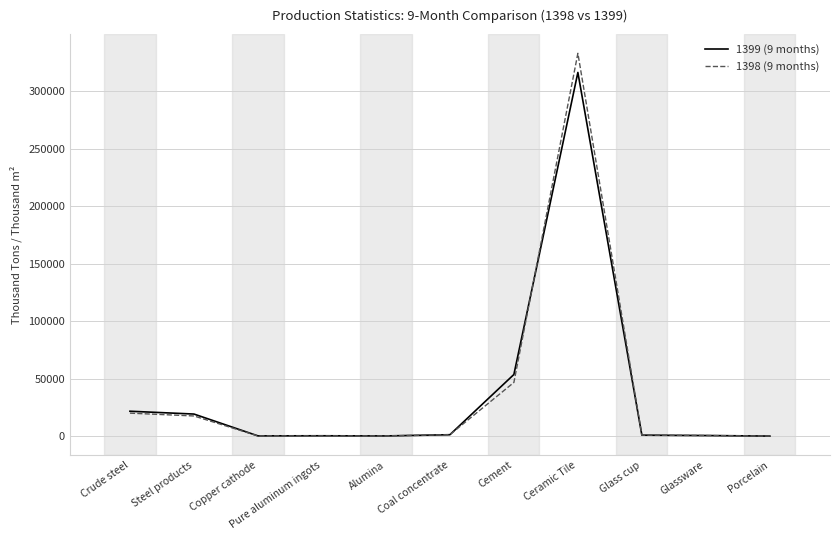

What is the highest value of the 1399 (9 months) series?

316314.3